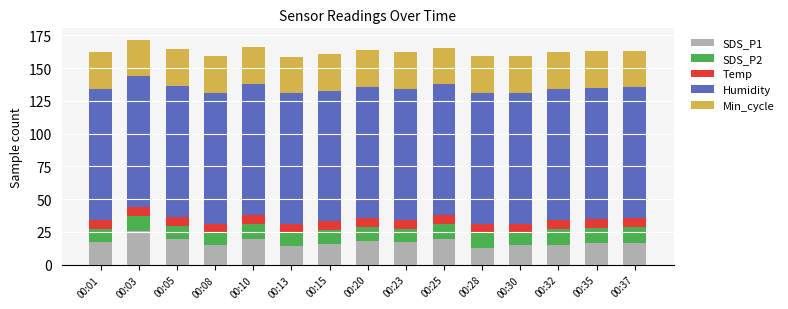

What is the total value across all series at 00:10?

165.9